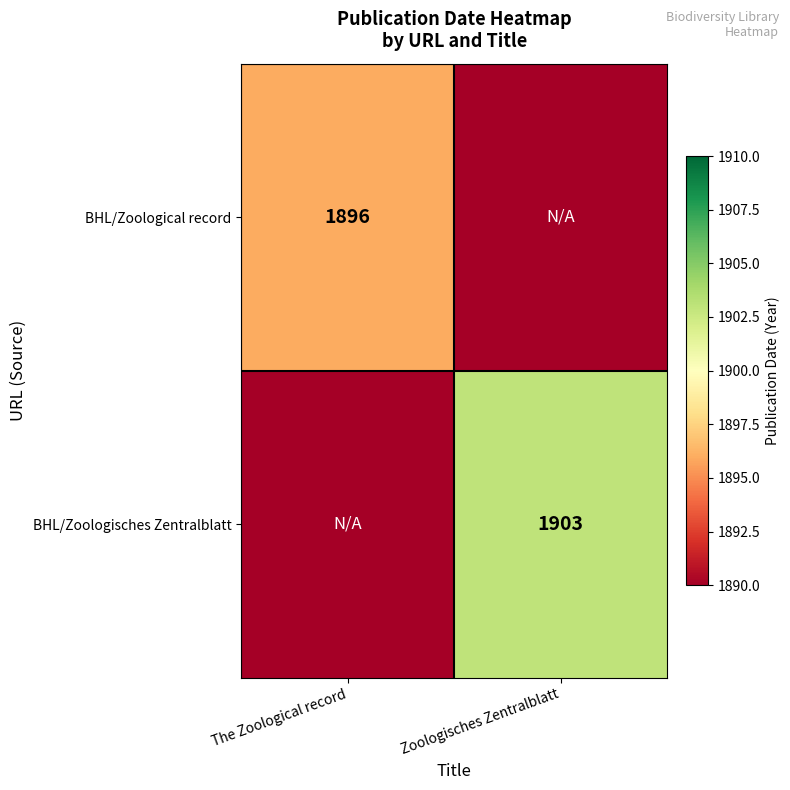

The value of BHL/Zoological record at The Zoological record is 3408. True or false?

False